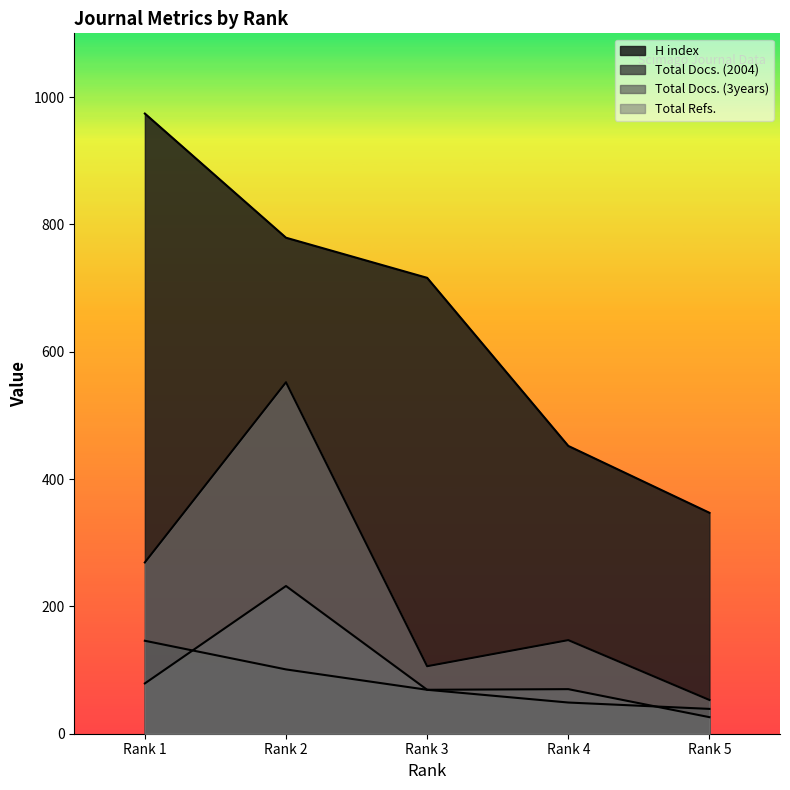

What is the total value across all series at Rank 5?

465